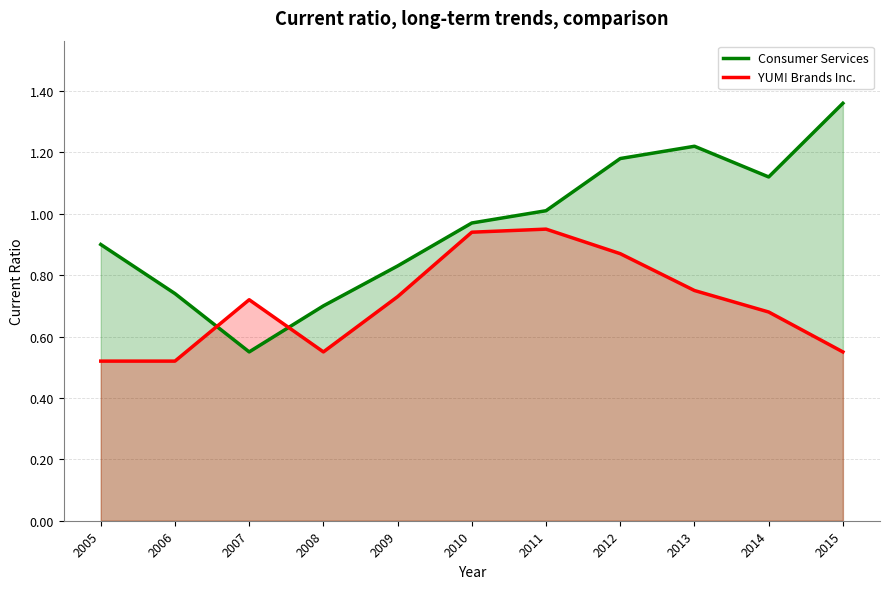

What is the sum of the Consumer Services values at 2008 and 2015?

2.1